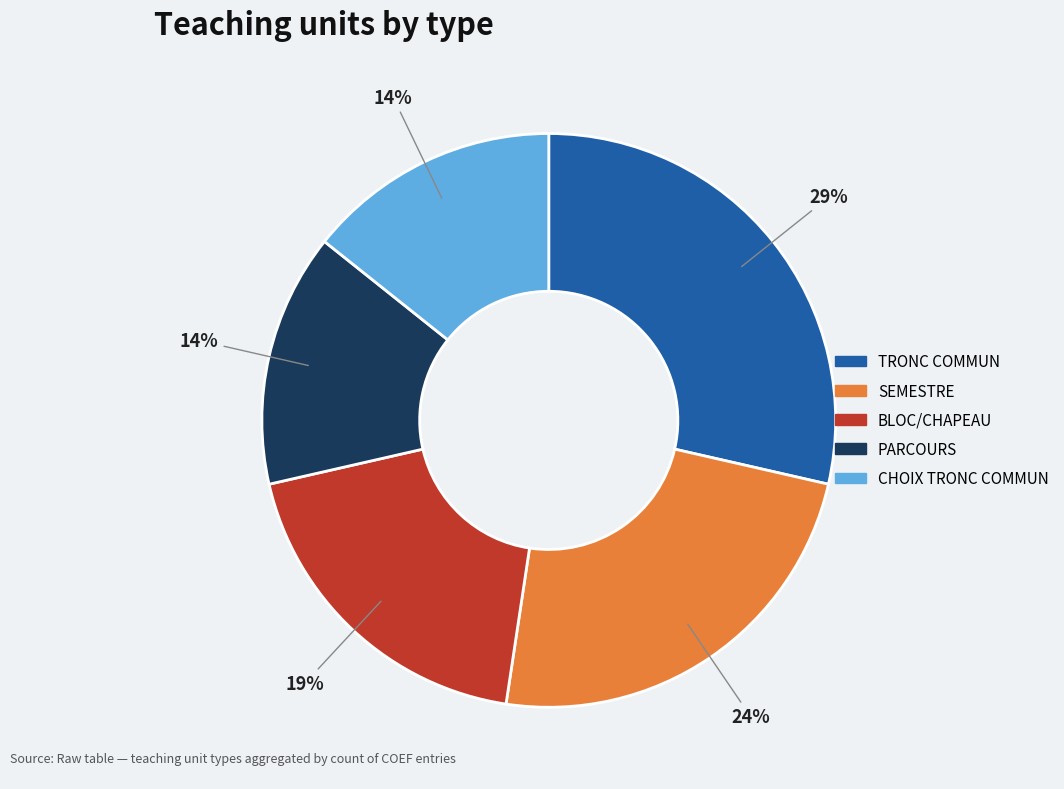

To the nearest percent, what portion does TRONC COMMUN represent?

29%